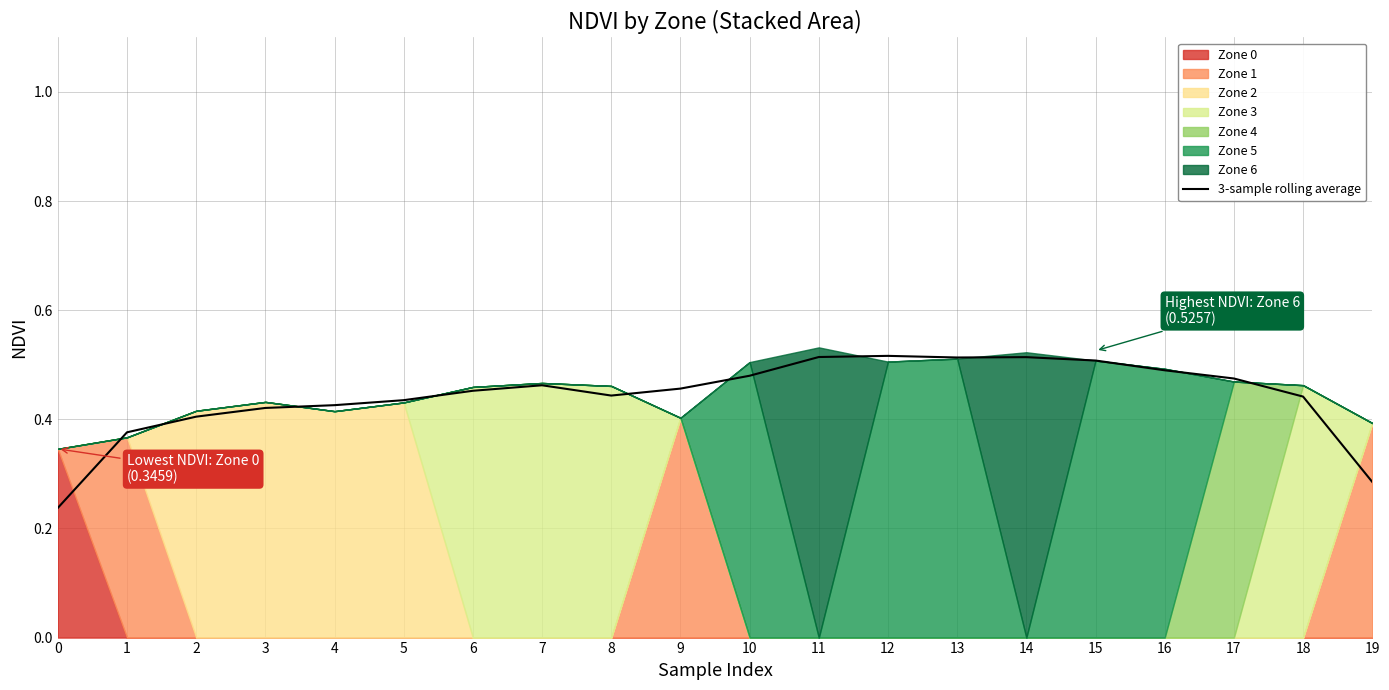

What is the sum of the values at 14 and 4?

0.9